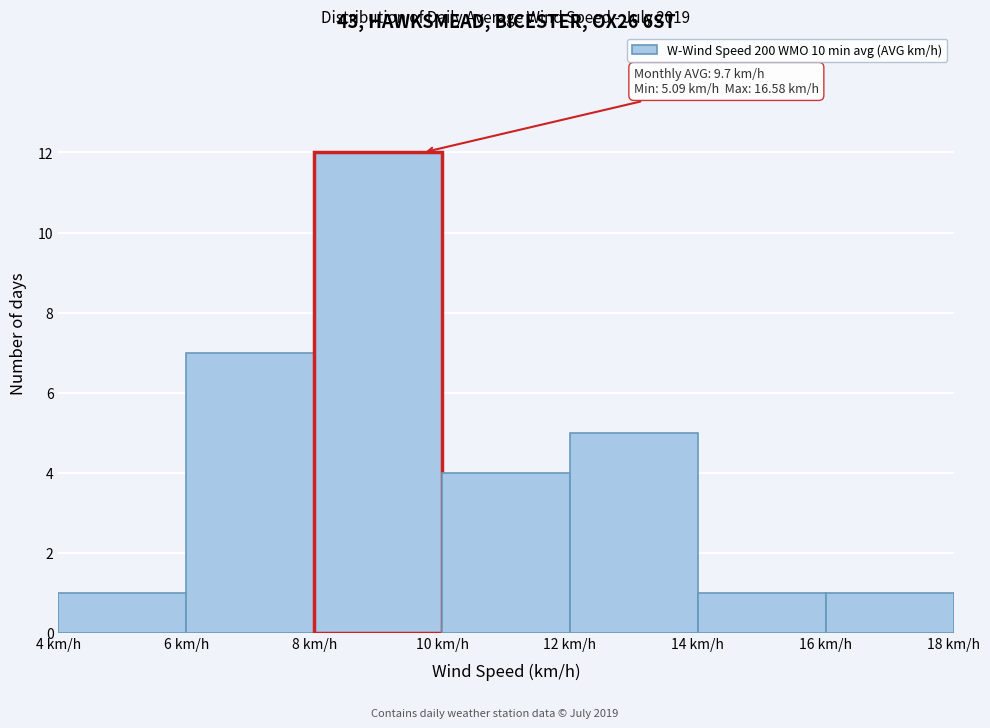

Over which range of the x-axis is the bar tallest?

8 to 10